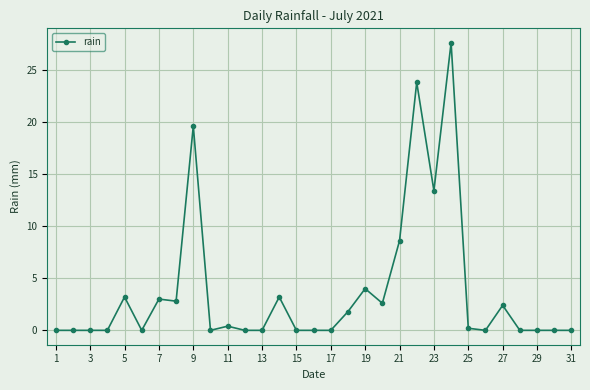

How many categories are shown in the chart?

31